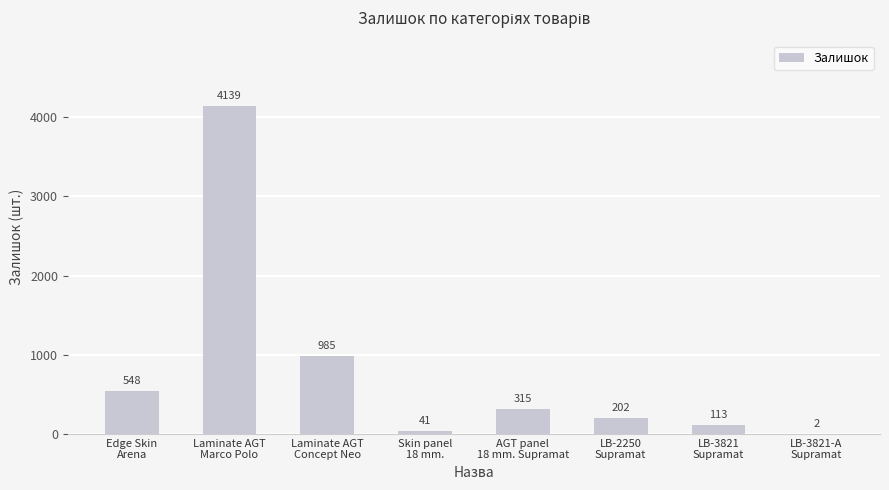

Is it true that the value at Edge Skin
Arena is 548?

True